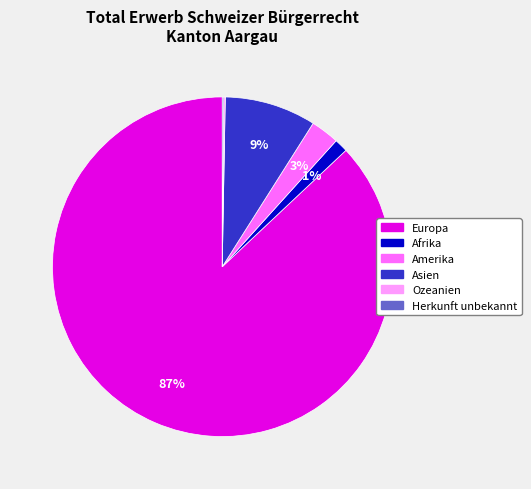

Is it true that Asien is 9% of the pie?

True